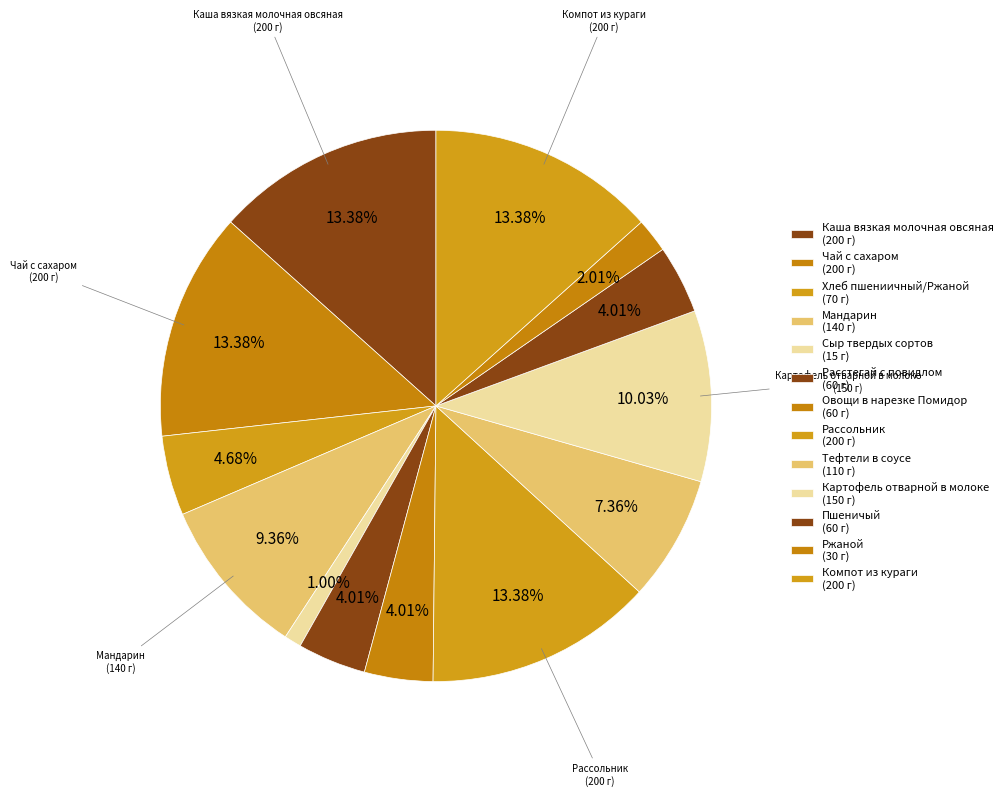

Count the number of slices in the pie.

13